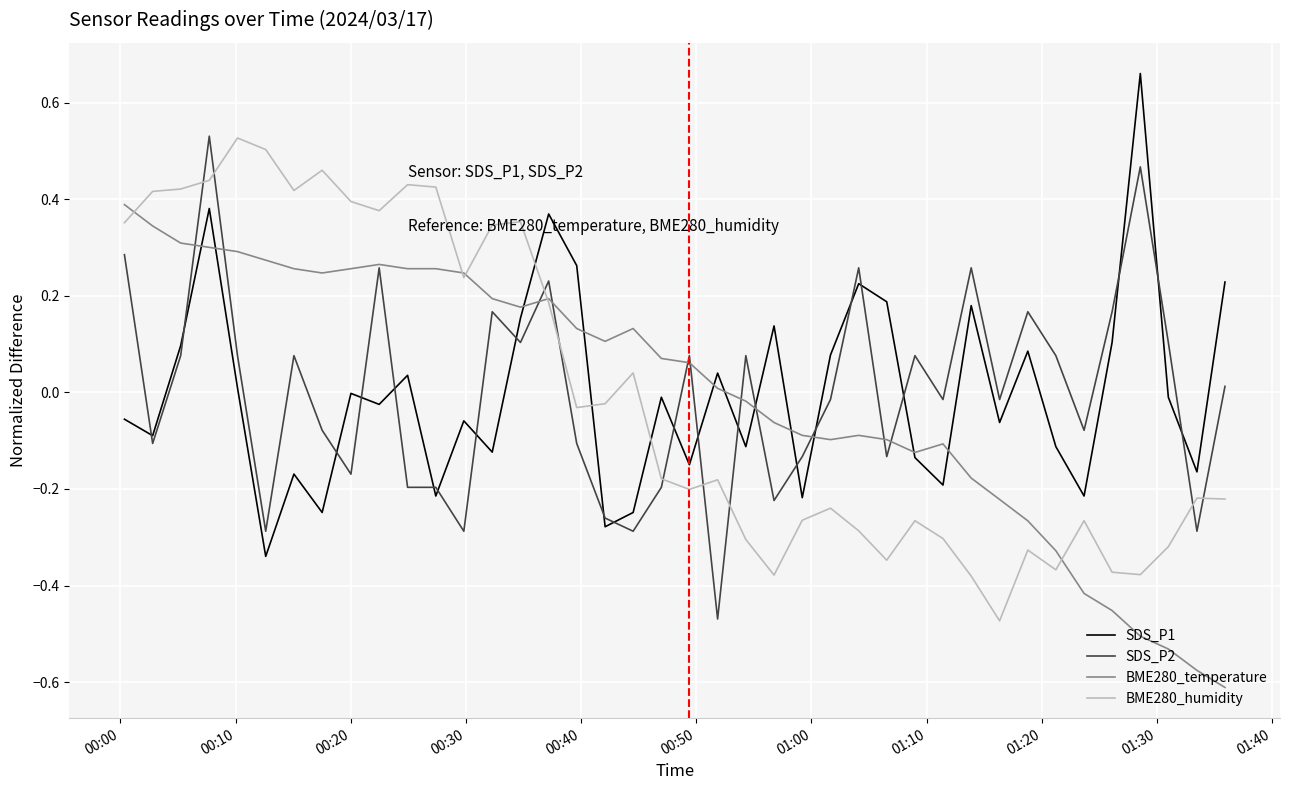

After their last crossing, which series has the higher values: SDS_P1 or SDS_P2?

SDS_P1